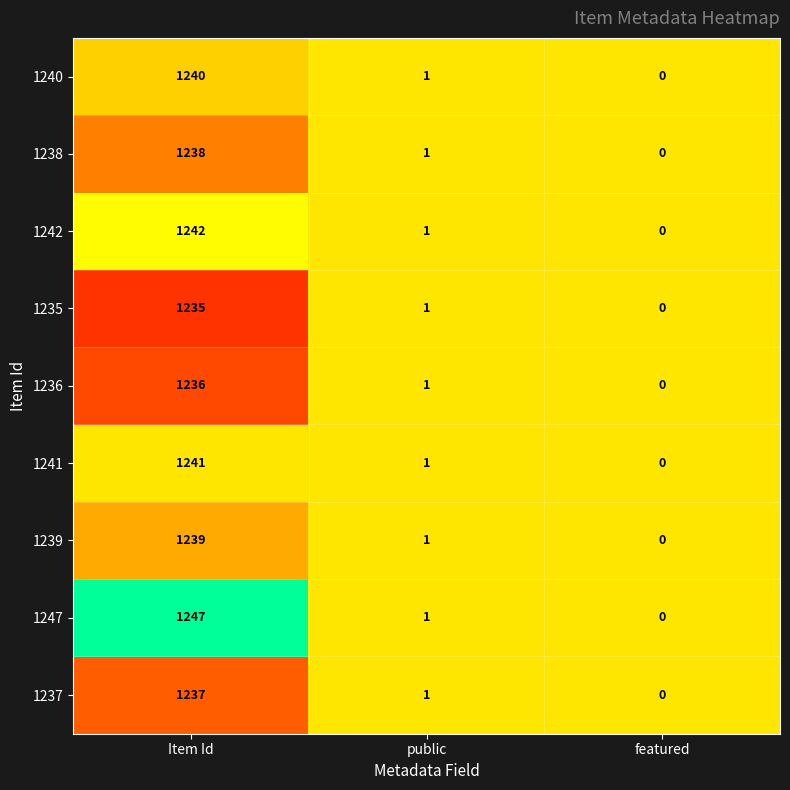

What is the average value of the 1247 series?

416